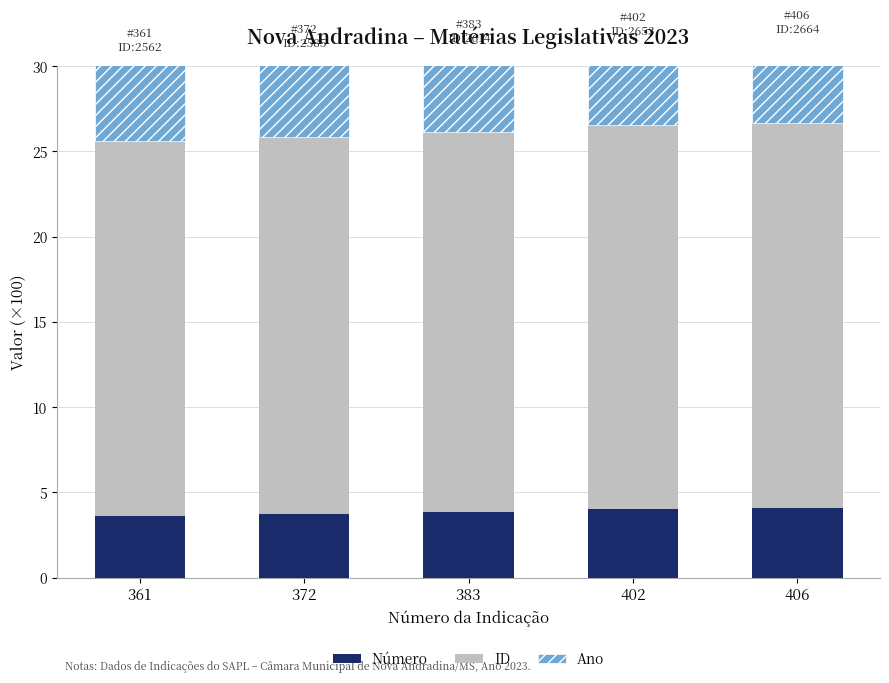

Which label corresponds to the smallest value in the chart?

361